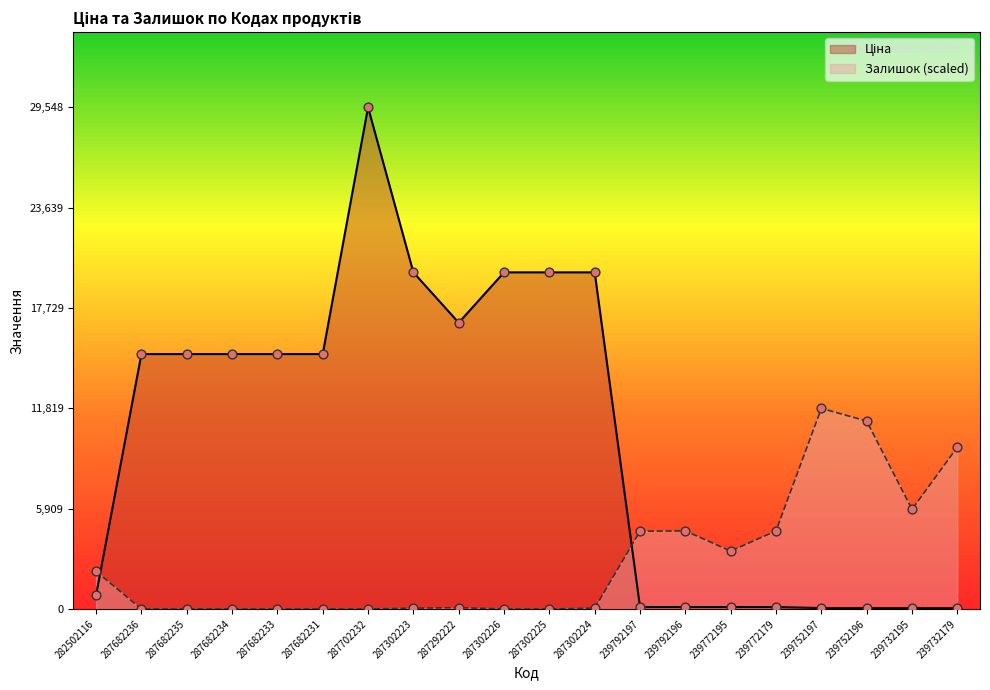

What are all the series names shown in the legend?

Ціна, Залишок